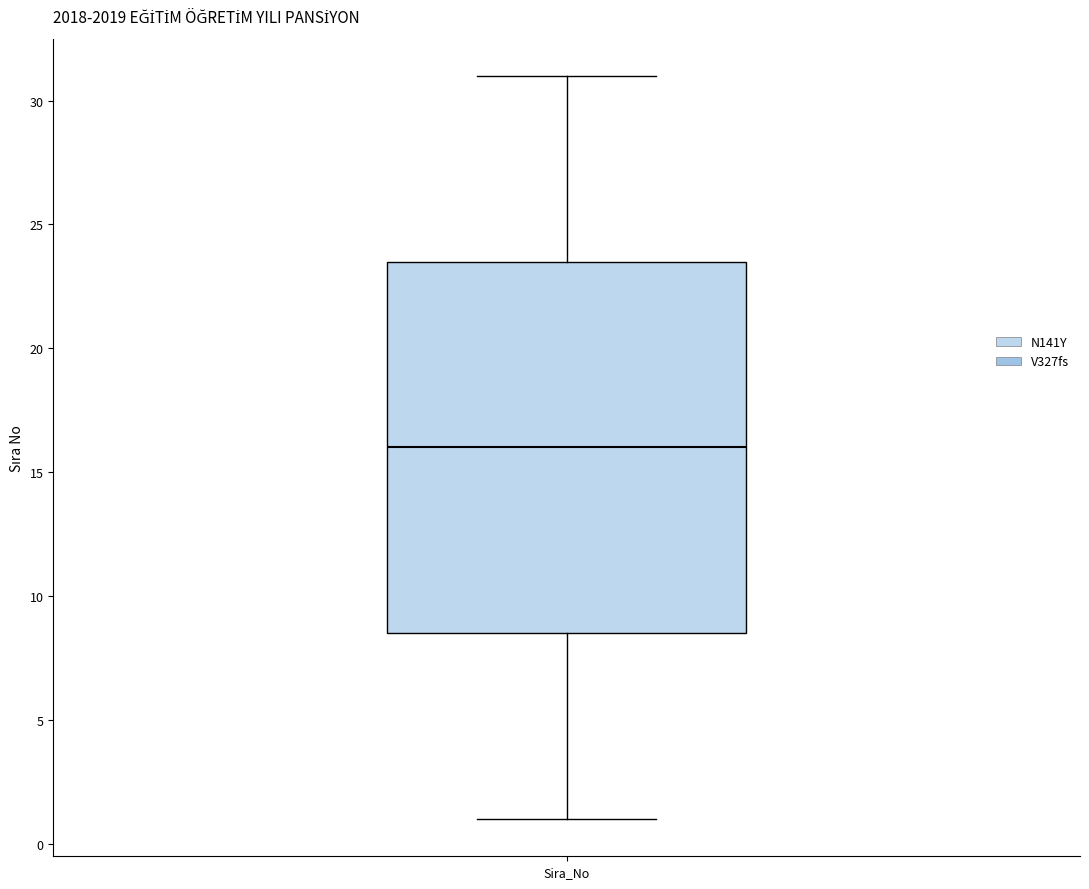

Transcribe this box plot: give where the median line is, the range the box spans, and where the two whiskers end, as read against the y-axis. The values are not printed on the chart, so give them approximately, as read against the axis.

median 16.0, box 8.5 to 23.5, whiskers 1.0 to 31.0